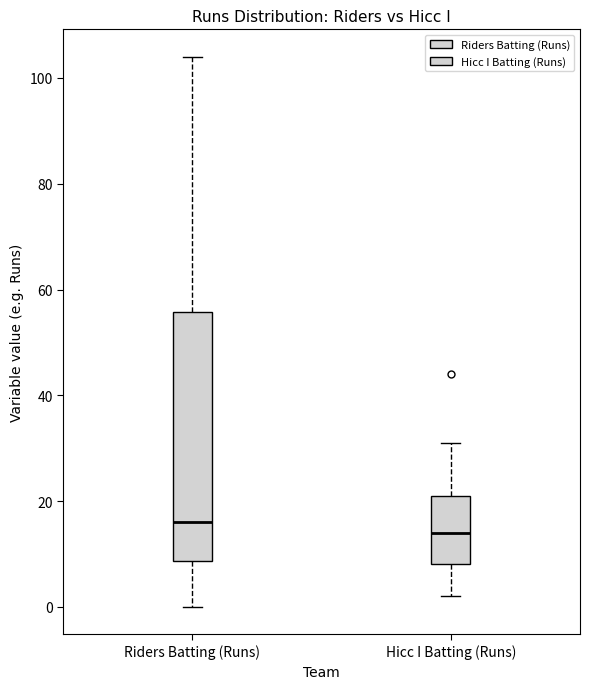

Where is the upper edge of the box for Hicc I Batting (Runs) on the y-axis? The values are not printed on the chart, so give them approximately, as read against the axis.

22